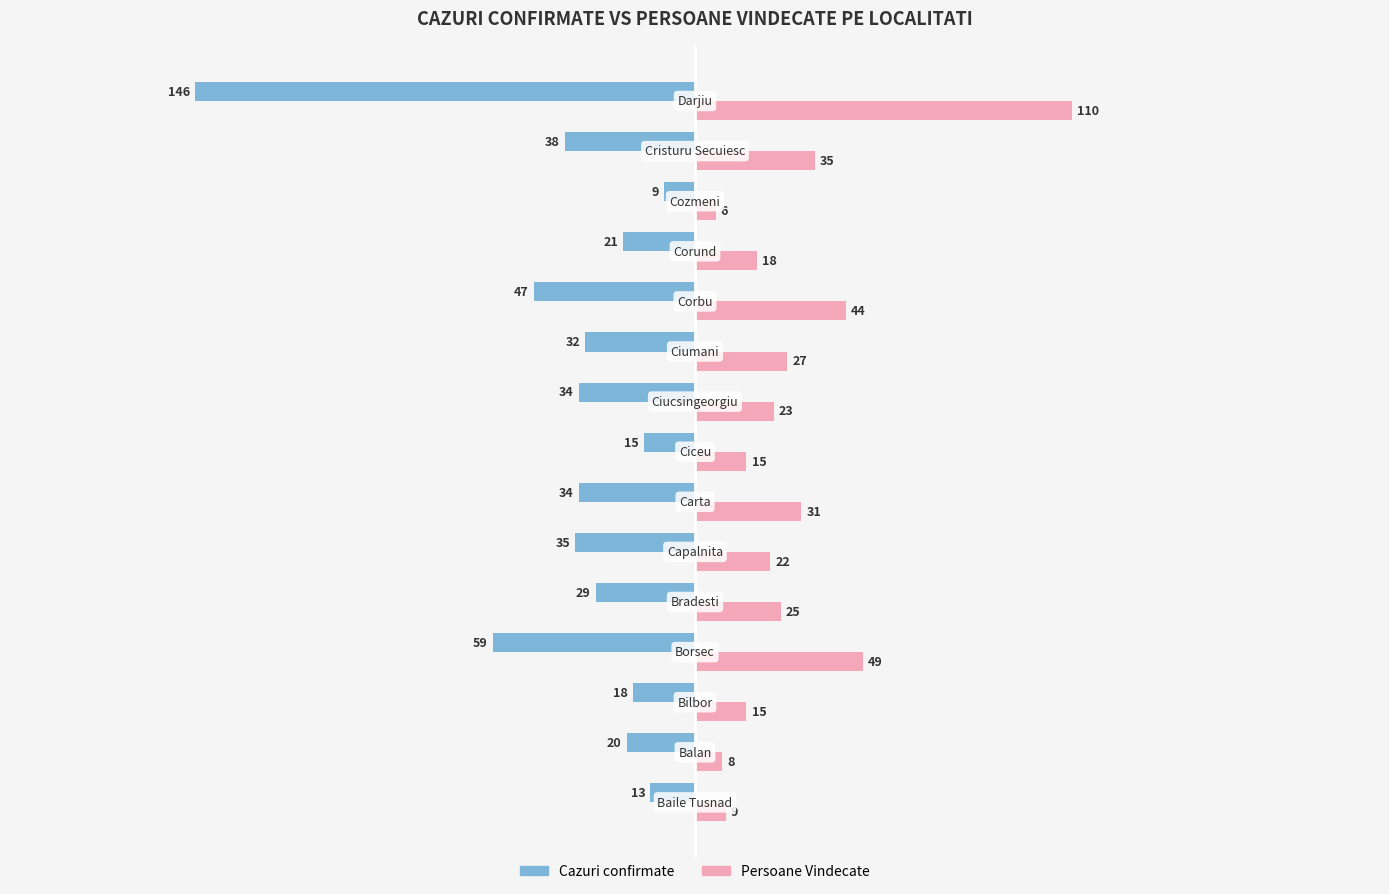

What is the lowest value of the Persoane Vindecate series?

6